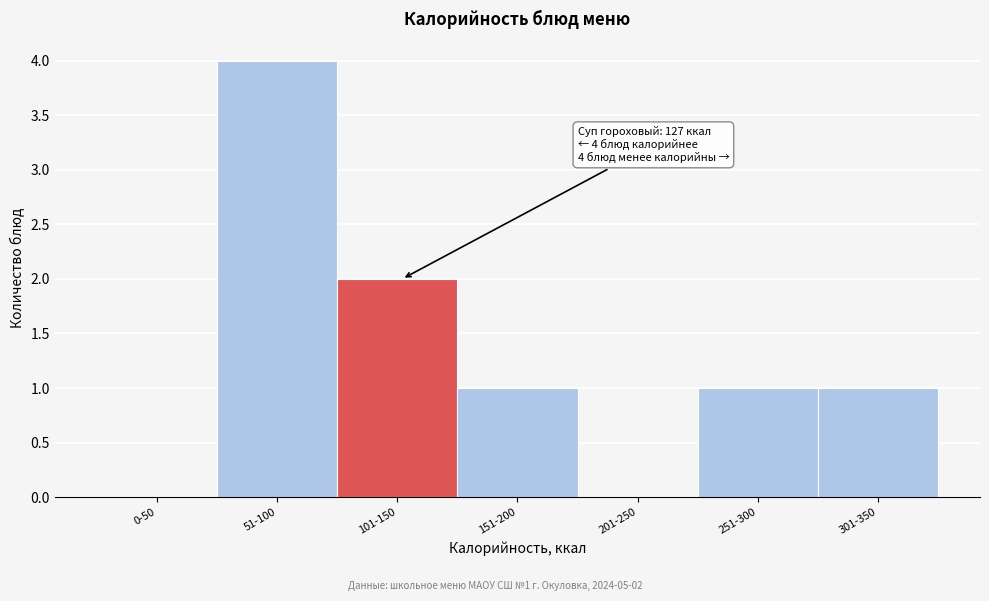

Reading left to right, extract all data points from this chart.

0-50=0	51-100=4	101-150=2	151-200=1	201-250=0	251-300=1	301-350=1